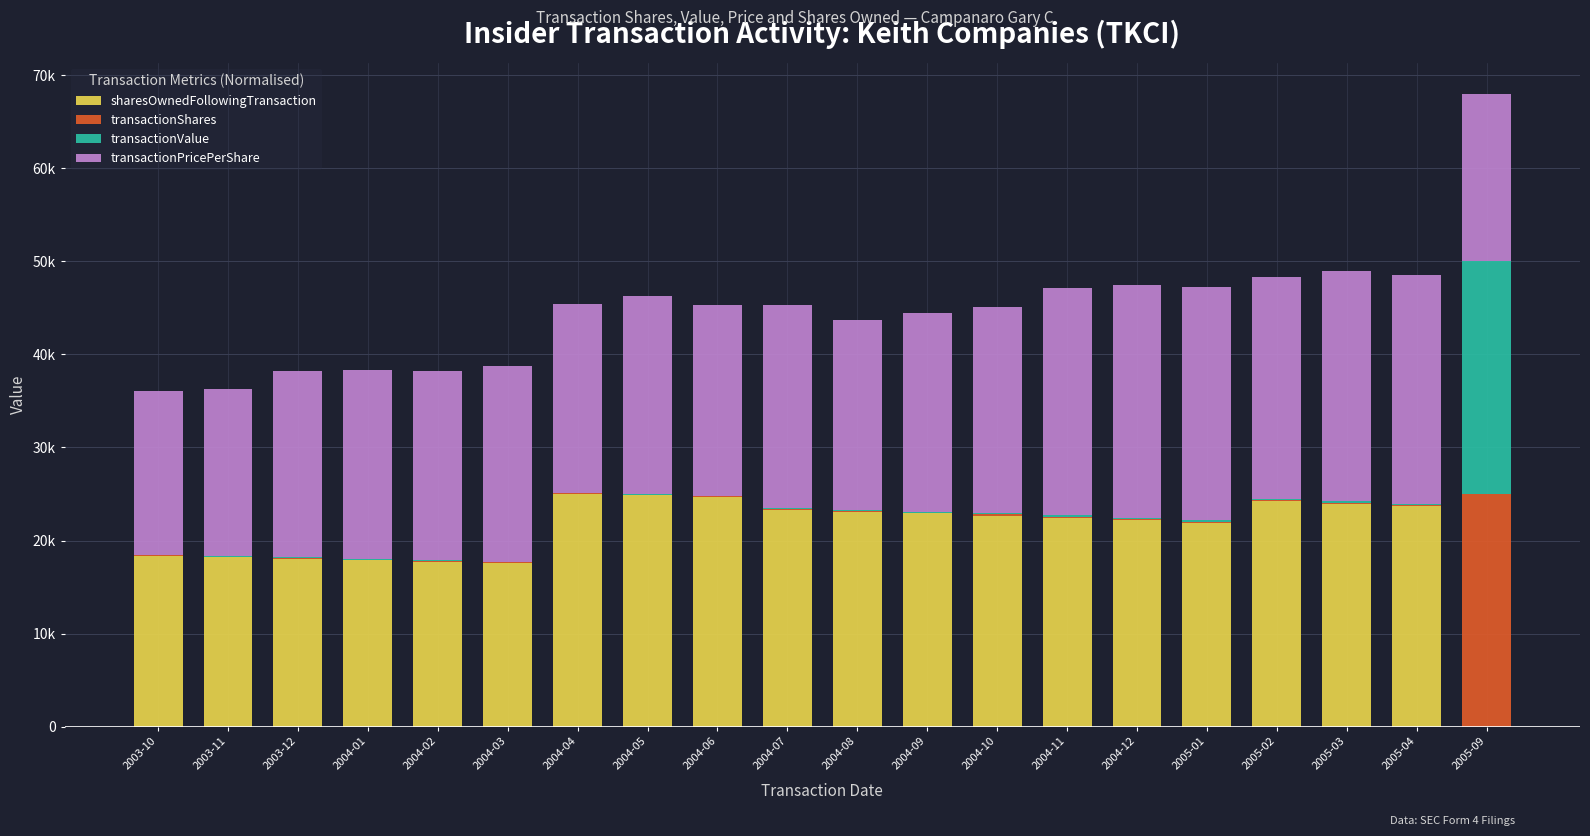

Are the bars horizontal?

No